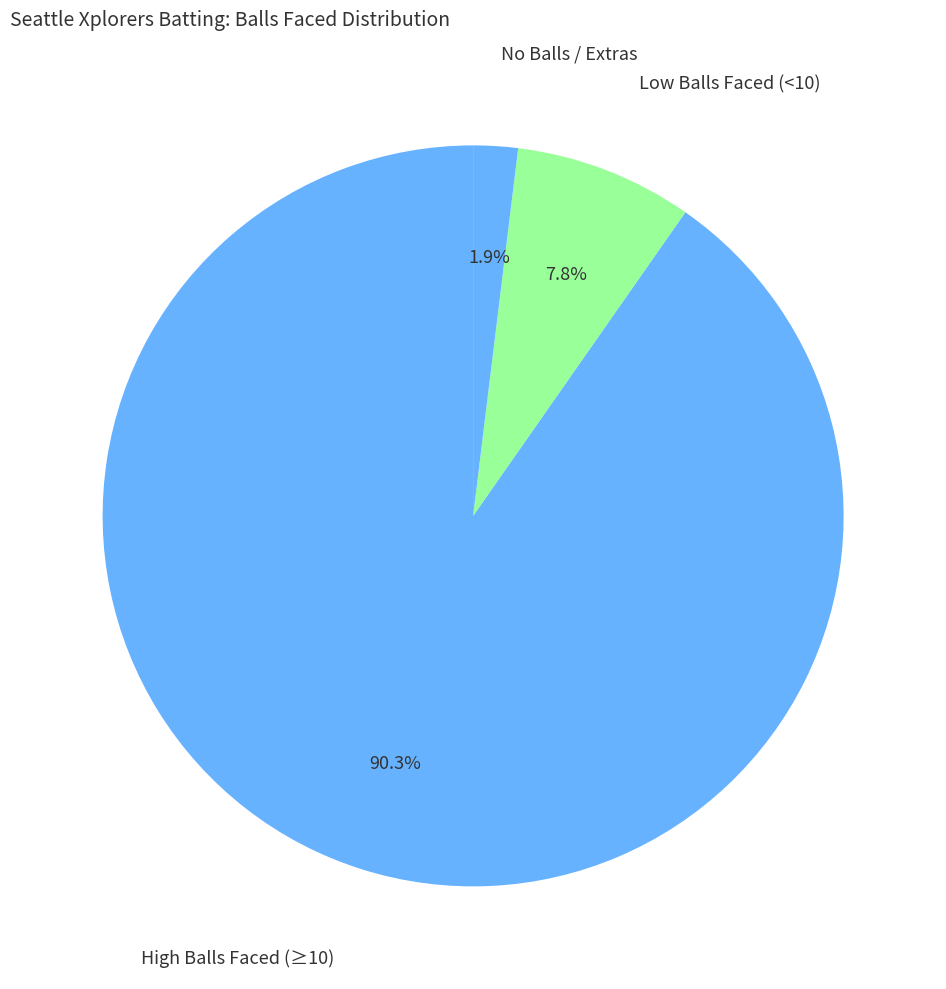

Count the number of slices in the pie.

3